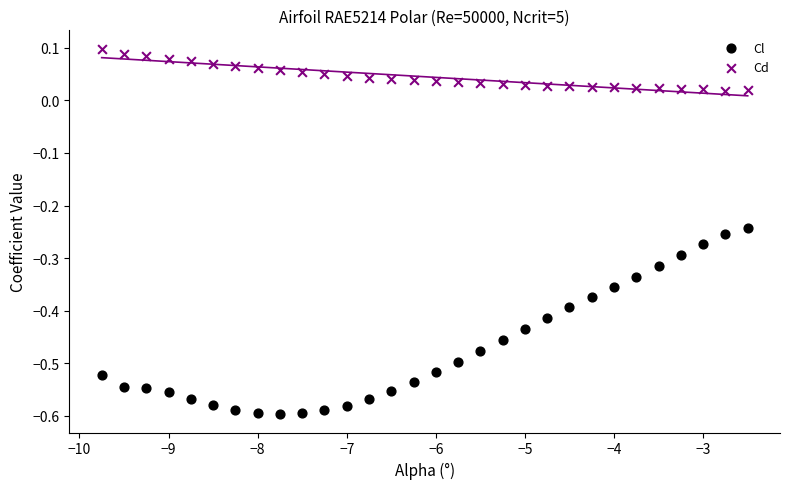

Which series reaches the maximum Y coordinate?

Cd